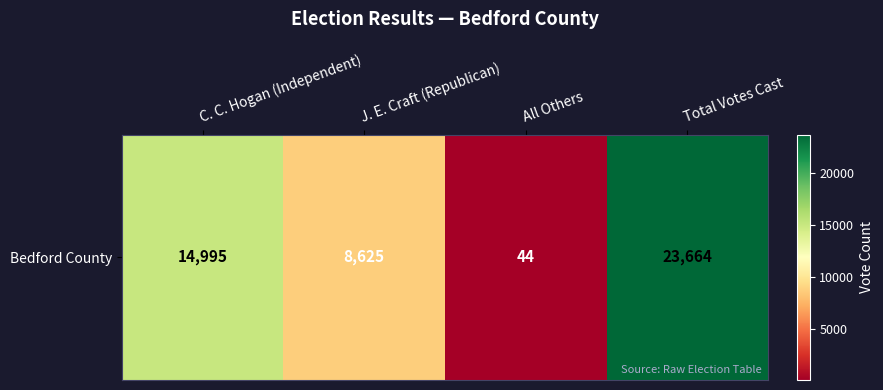

Reading left to right, list all the values displayed in this chart.

C. C. Hogan (Independent)=14995	J. E. Craft (Republican)=8625	All Others=44	Total Votes Cast=23664